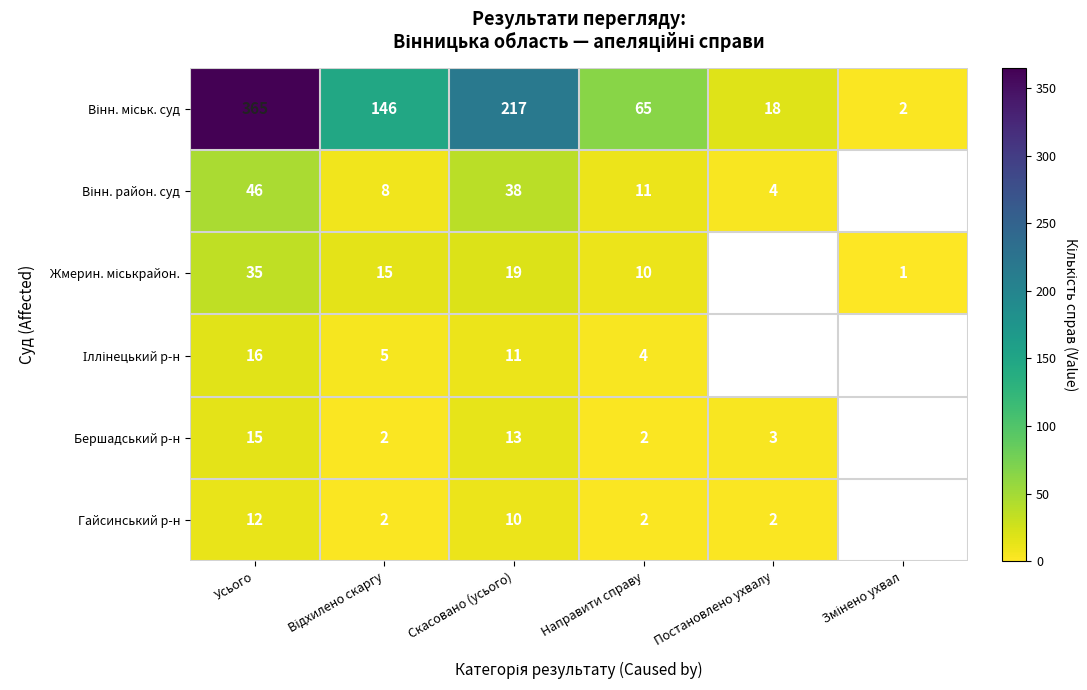

True or false: Бершадський р-н has a value of 2 at Постановлено ухвалу.

False